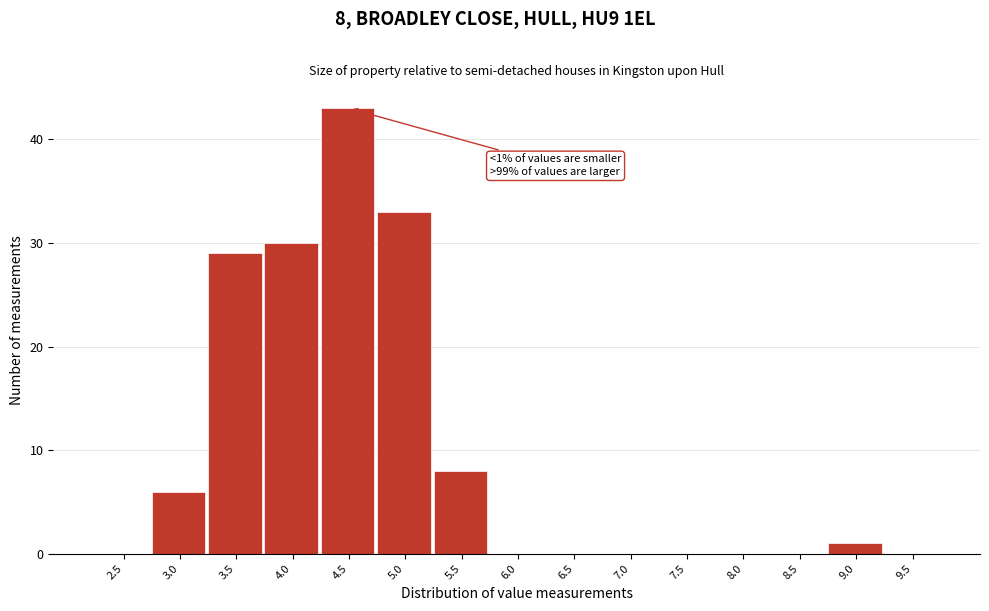

Reading left to right, list all the values displayed in this chart.

2.5=0	3.0=6	3.5=29	4.0=30	4.5=43	5.0=33	5.5=8	6.0=0	6.5=0	7.0=0	7.5=0	8.0=0	8.5=0	9.0=1	9.5=0